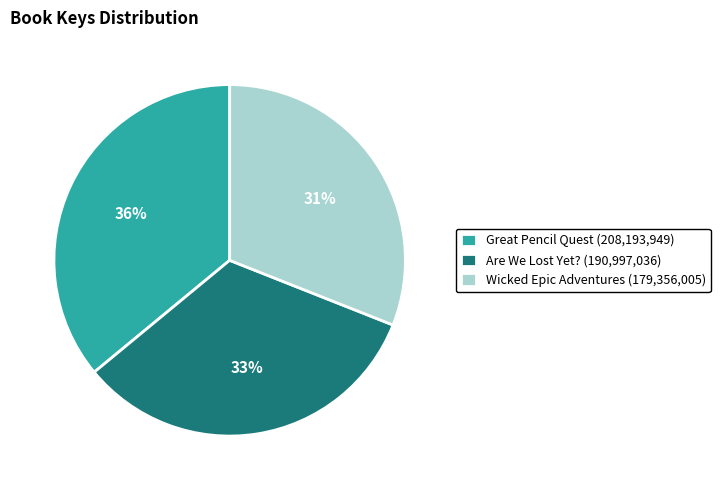

Approximately how many times larger is the value at Are We Lost Yet? compared to Wicked Epic Adventures?

1.1